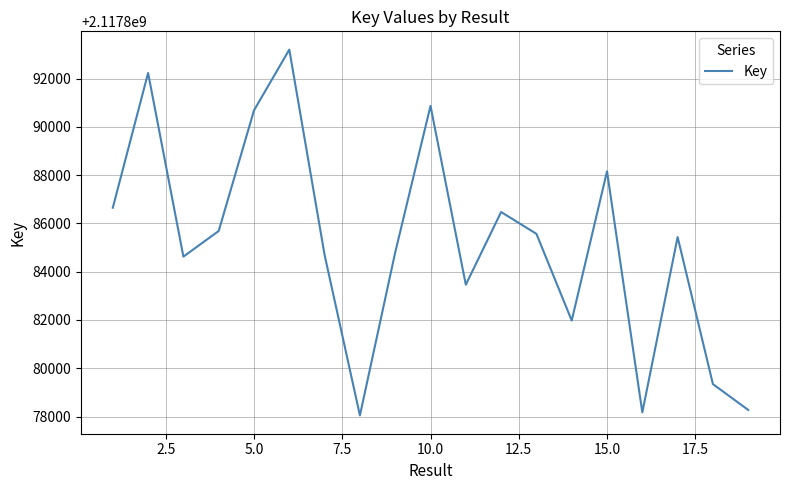

What is the difference between the maximum and minimum values?

15151